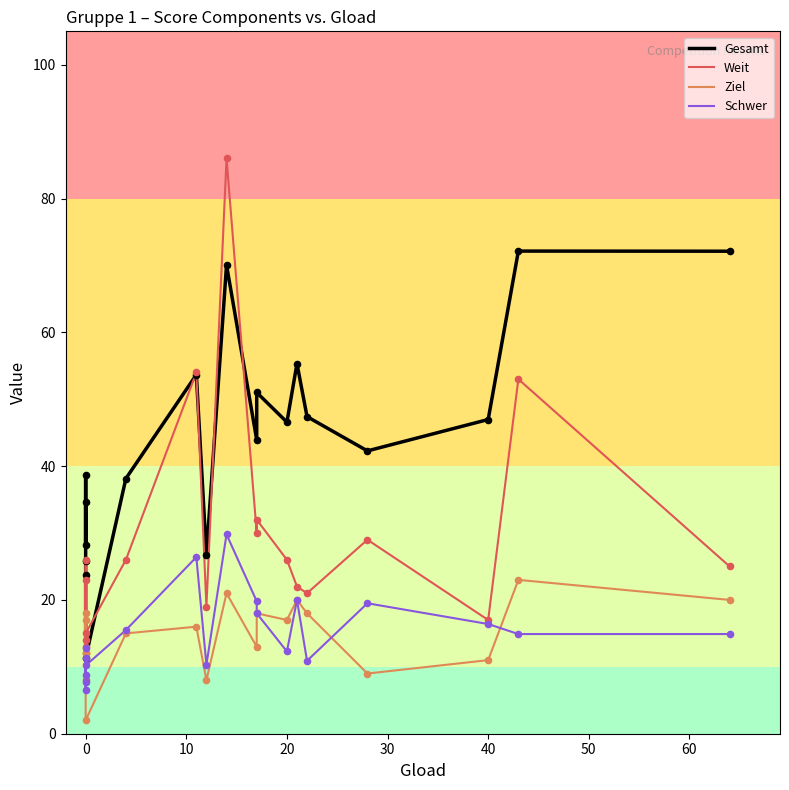

Which series has the largest total across all categories?

Gesamt